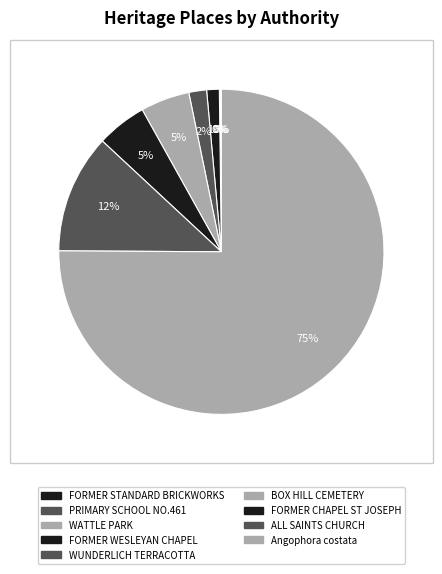

Rank the categories by value from lowest to highest.

FORMER STANDARD BRICKWORKS, PRIMARY SCHOOL NO.461, WATTLE PARK, FORMER WESLEYAN CHAPEL, WUNDERLICH/MONIER TERRACOTTA, BOX HILL CEMETERY COLUMBARIUM, FORMER CHAPEL OF ST JOSEPH, ALL SAINTS (FORMER CHRIST CHURCH), Angophora costata